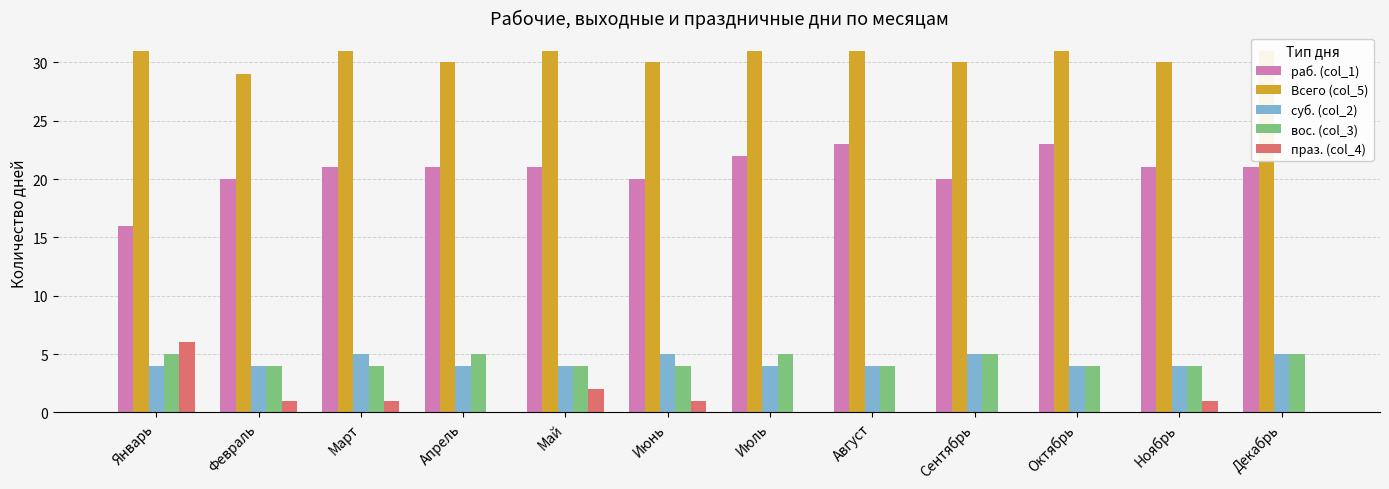

Rank the series by their maximum value, from highest to lowest.

Всего (col_5), раб. (col_1), праз. (col_4), суб. (col_2), вос. (col_3)